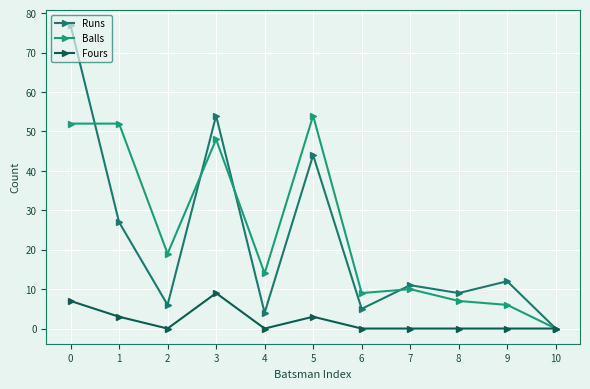

The value of Fours at 10 is 0. True or false?

True